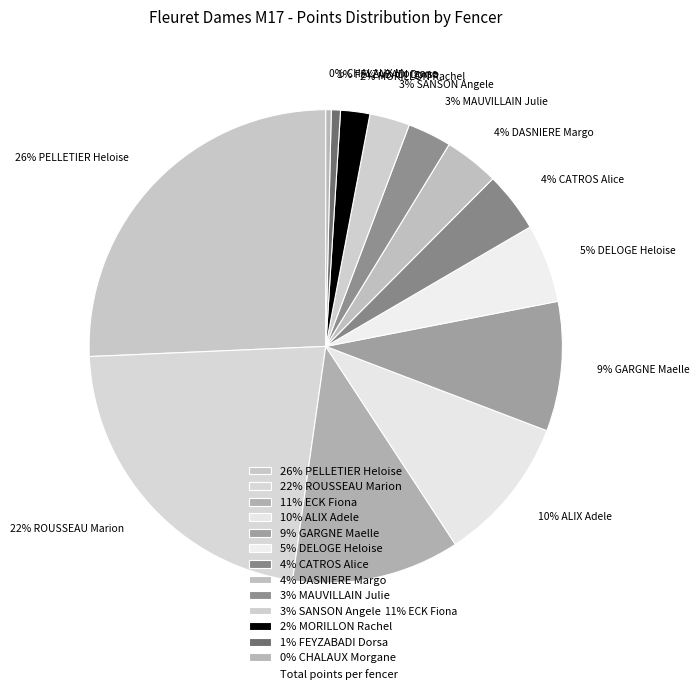

The 3% SANSON Angele slice represents 12% of the pie. True or false?

False